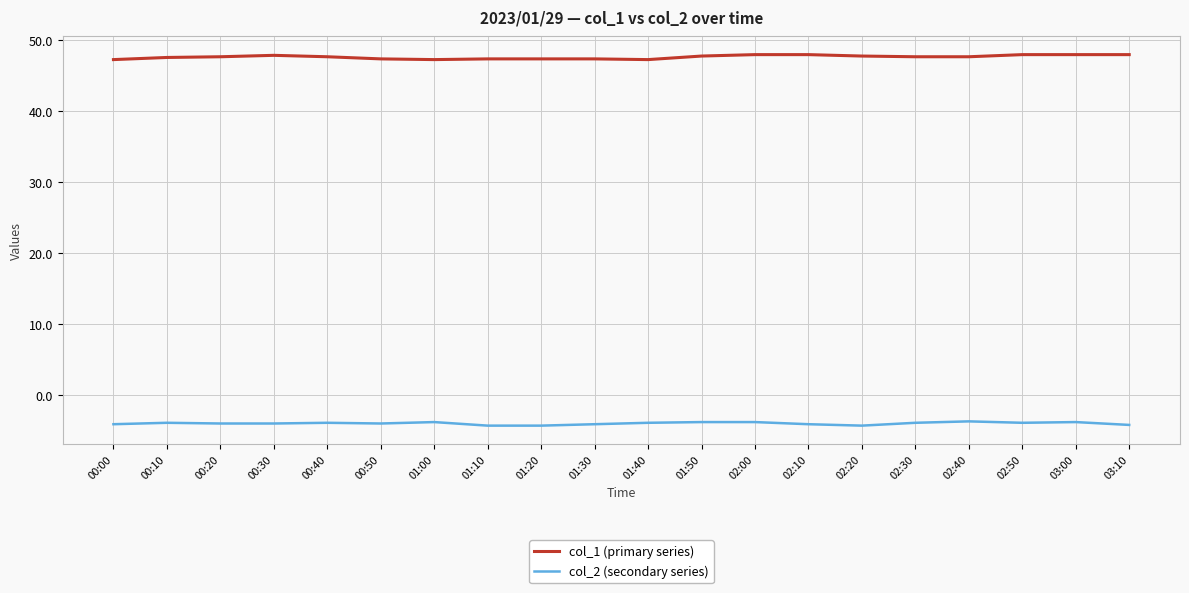

What is the total value across all series at 00:30?

43.8